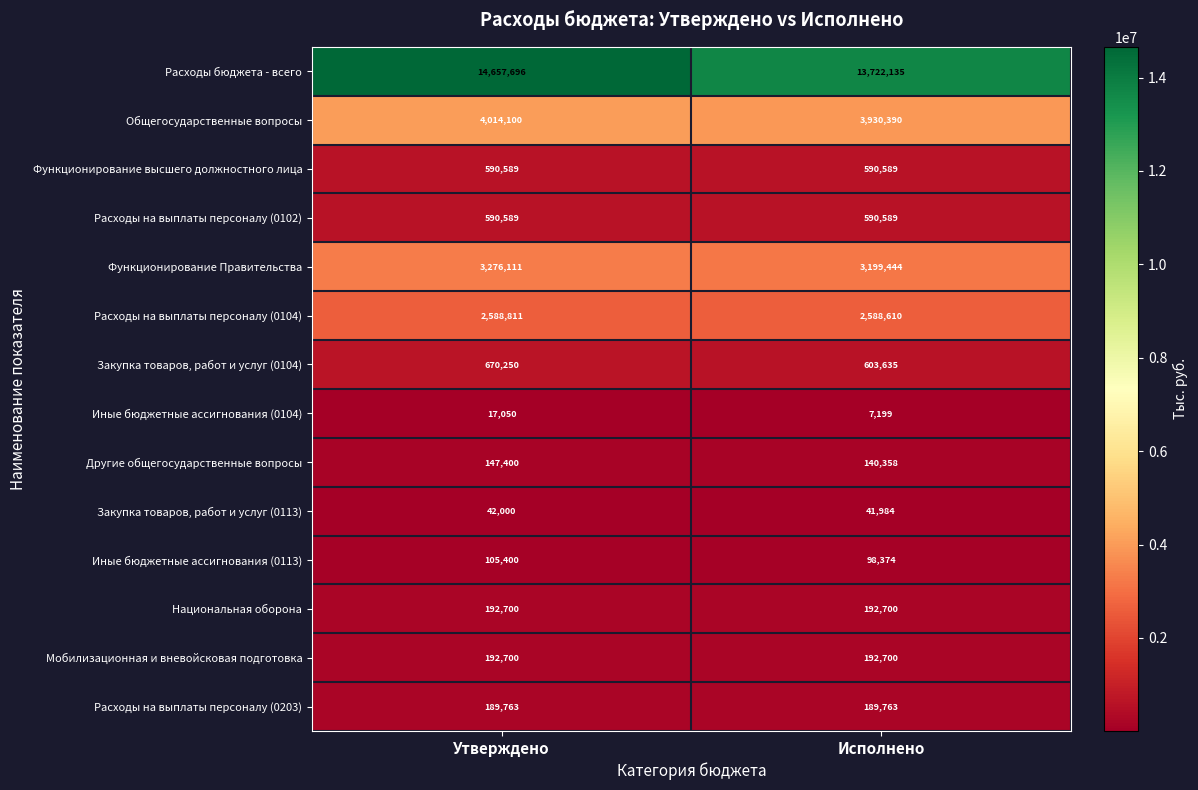

Which series has the largest total across all categories?

Расходы бюджета - всего